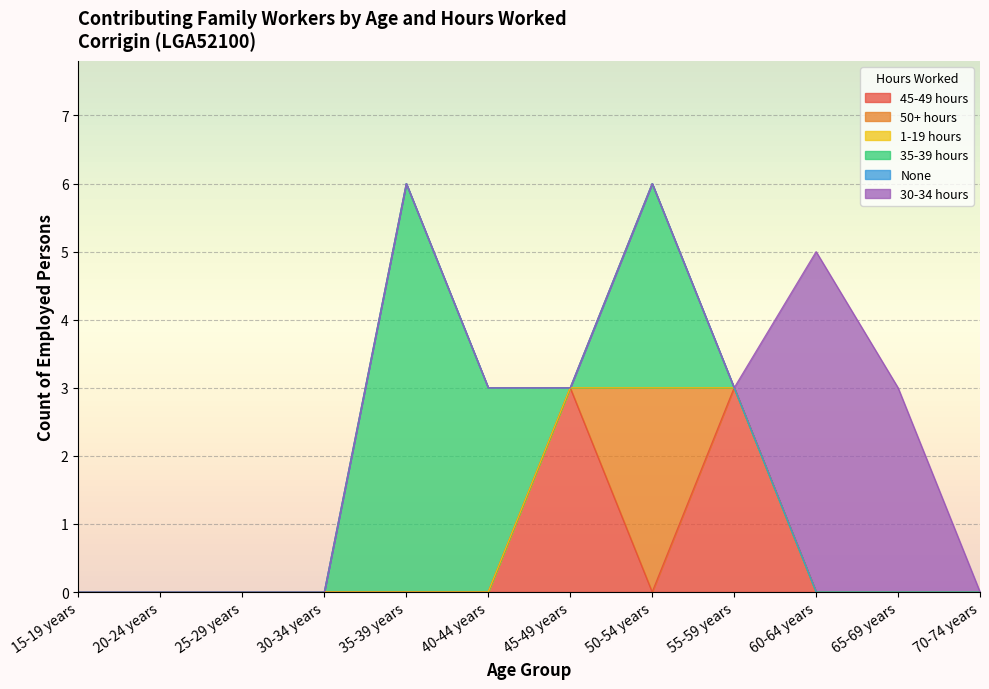

How many lines are shown in the chart?

6